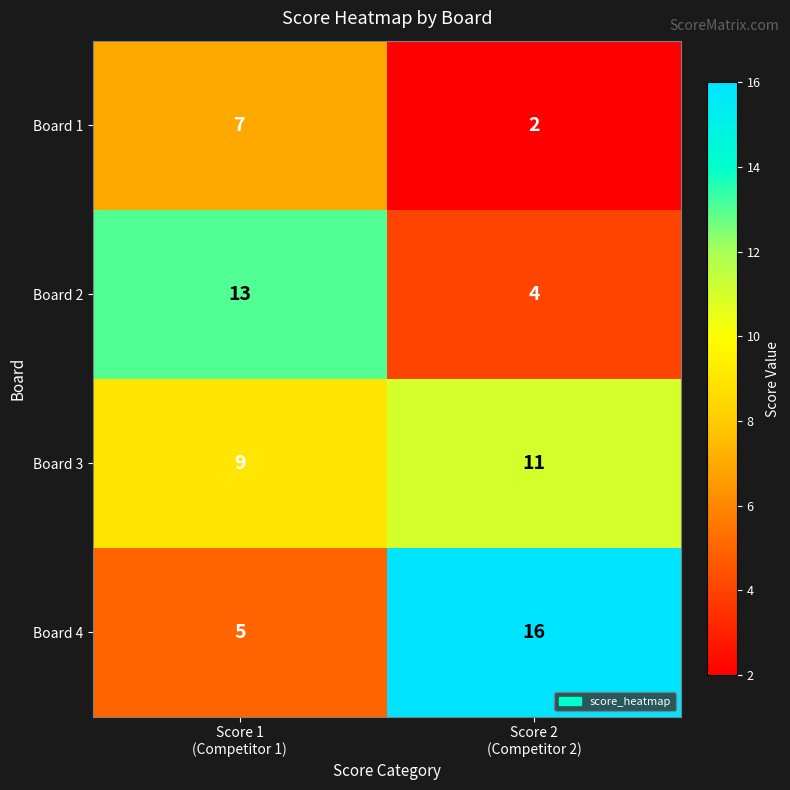

Reading left to right, extract all data points from this chart.

Board 1: 7	2
Board 2: 13	4
Board 3: 9	11
Board 4: 5	16